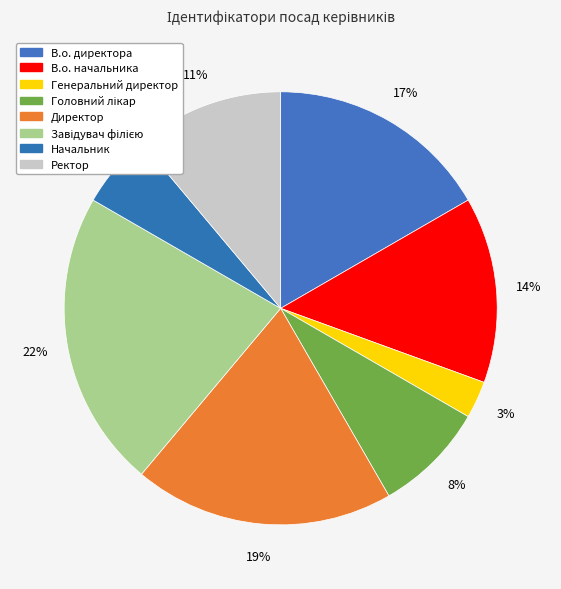

How many segments does this pie chart have?

8